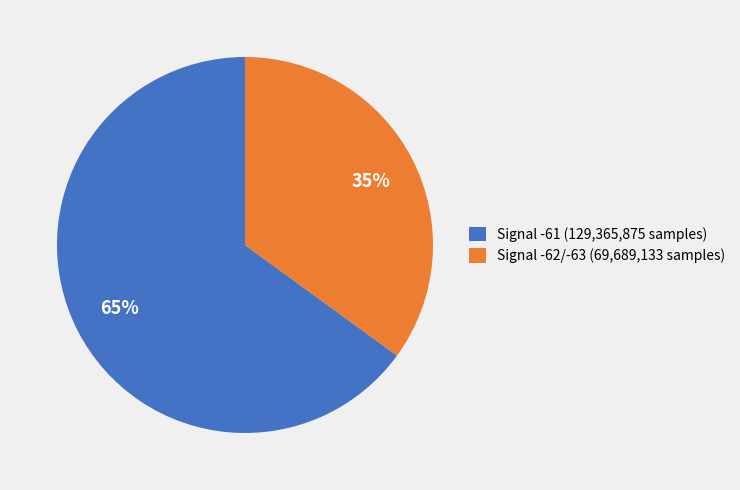

What is the majority slice?

Signal -61 (129,365,875 samples)